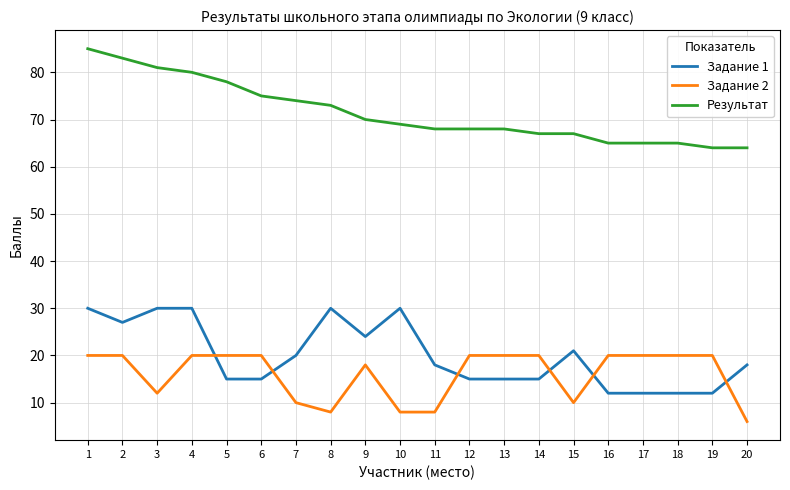

What is the maximum value shown in the chart?

85